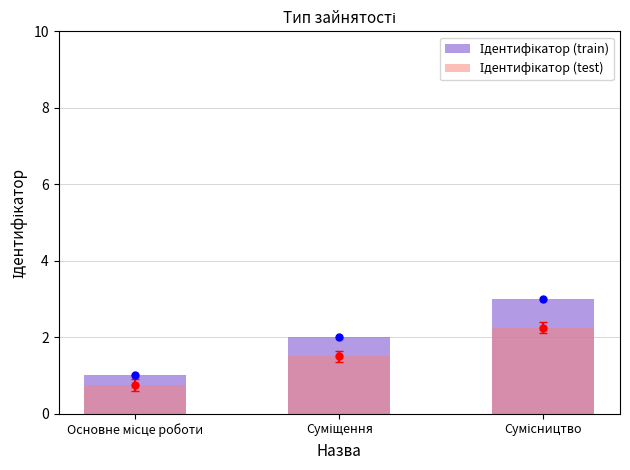

What is the maximum value for Ідентифікатор (train)?

3.0